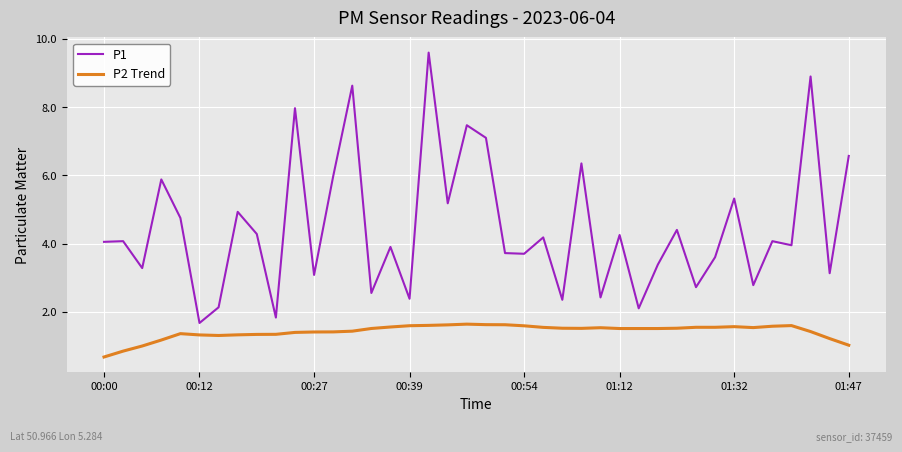

Which series has the widest spread of values?

P1